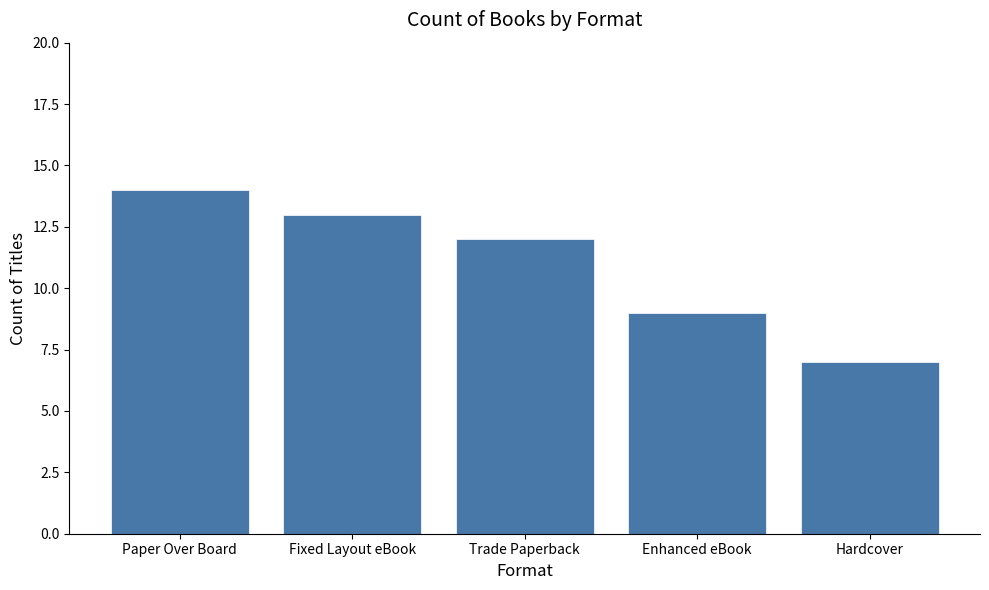

Rank the categories by value from highest to lowest.

Paper Over Board, Fixed Layout eBook, Trade Paperback, Enhanced eBook, Hardcover